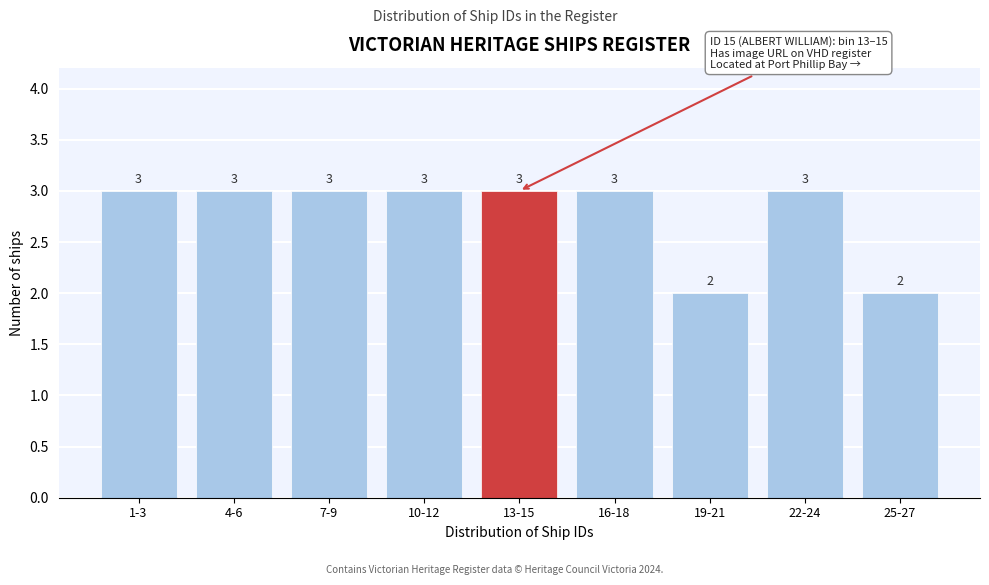

Reading right to left, extract all data points from this chart.

25-27=2	22-24=3	19-21=2	16-18=3	13-15=3	10-12=3	7-9=3	4-6=3	1-3=3